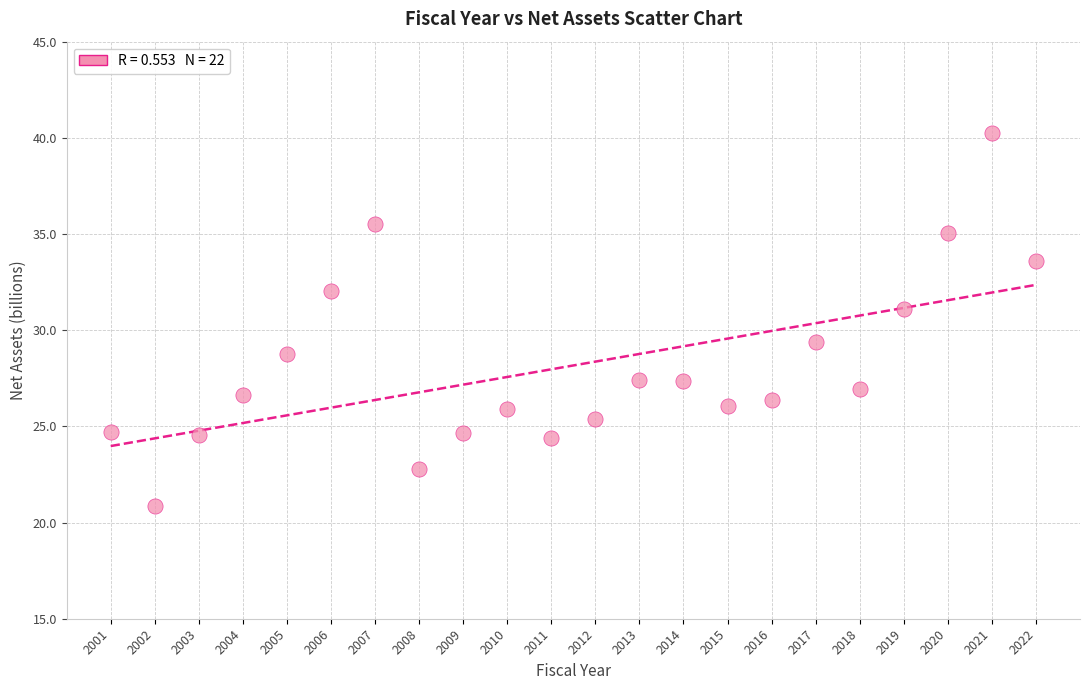

What is the range of X values (max minus min)?

21.0